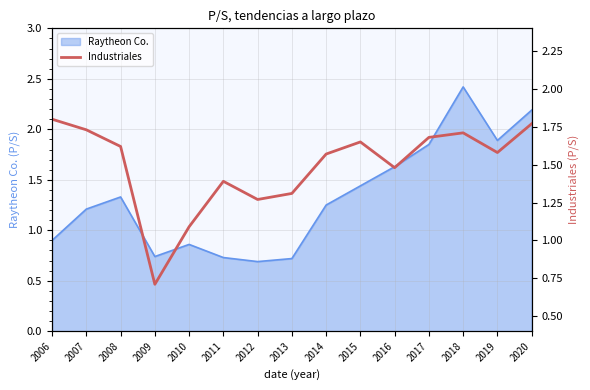

Approximately how many times larger is the value at 2011 compared to 2006?

0.8